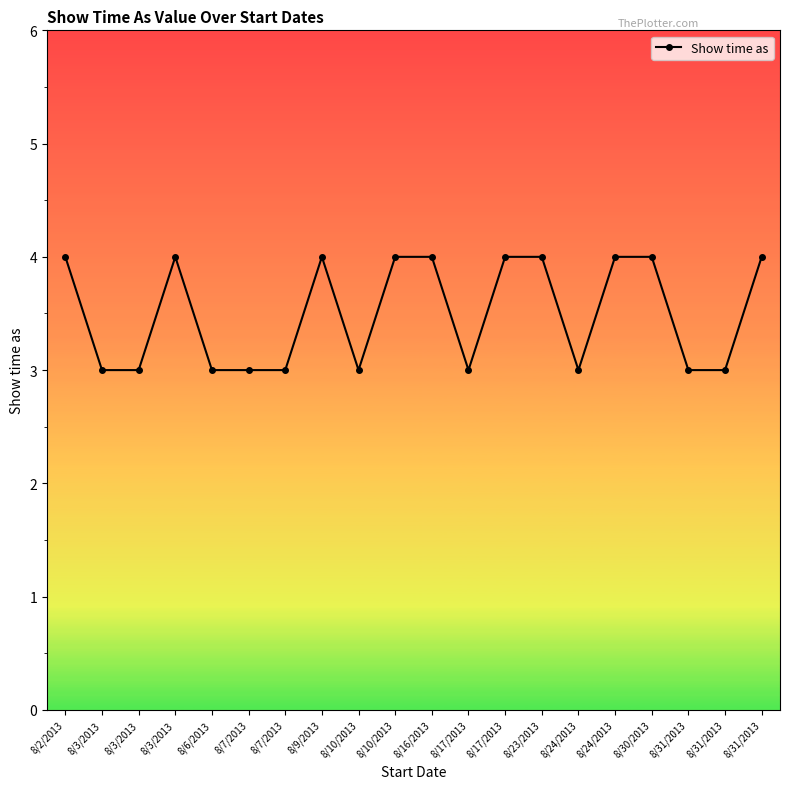

How many series are shown in this chart?

1